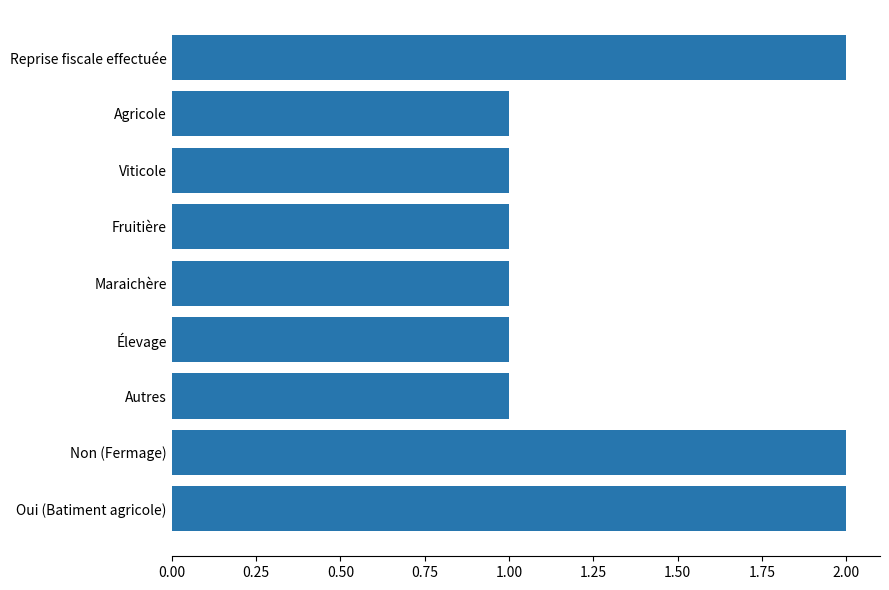

Reading bottom to top, transcribe all the data shown in this chart.

2	2	1	1	1	1	1	1	2